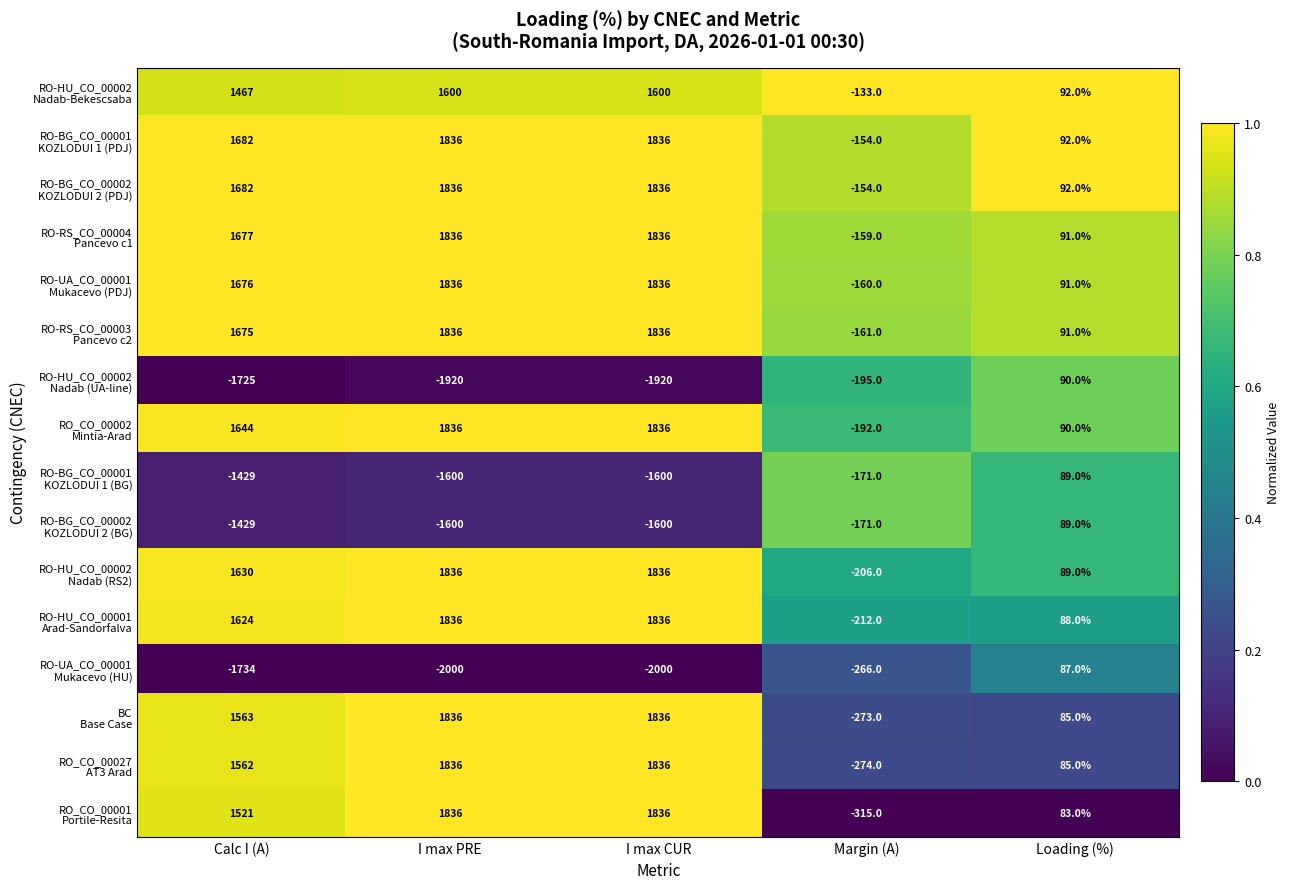

What is the spread (max minus min) of values at Calc I (A)?

3416